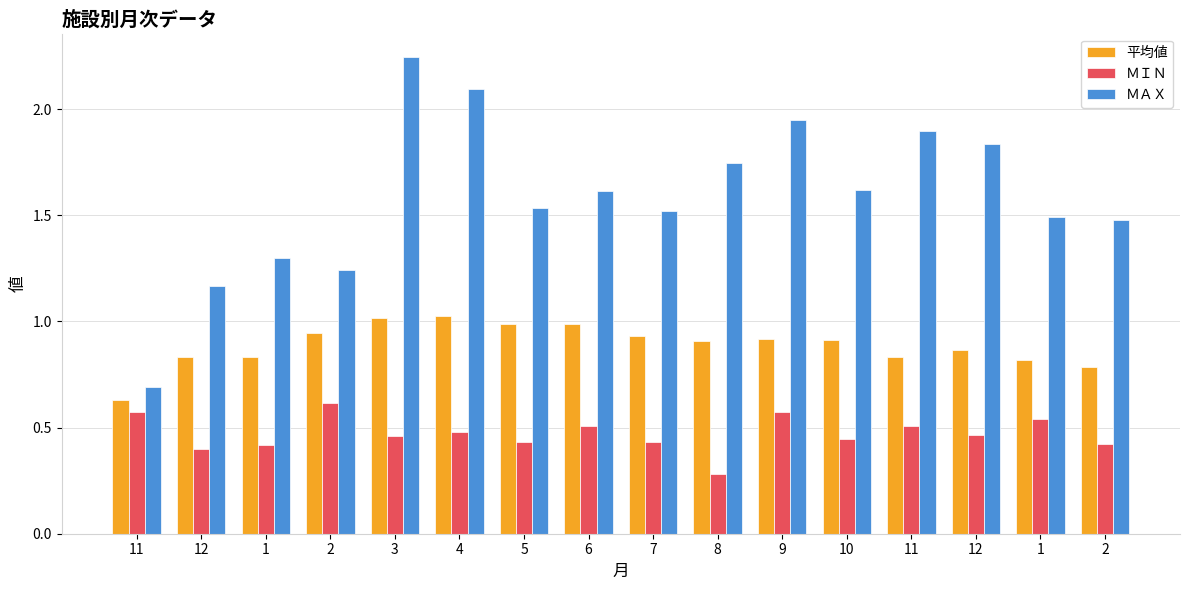

How many bars are there in each group?

3